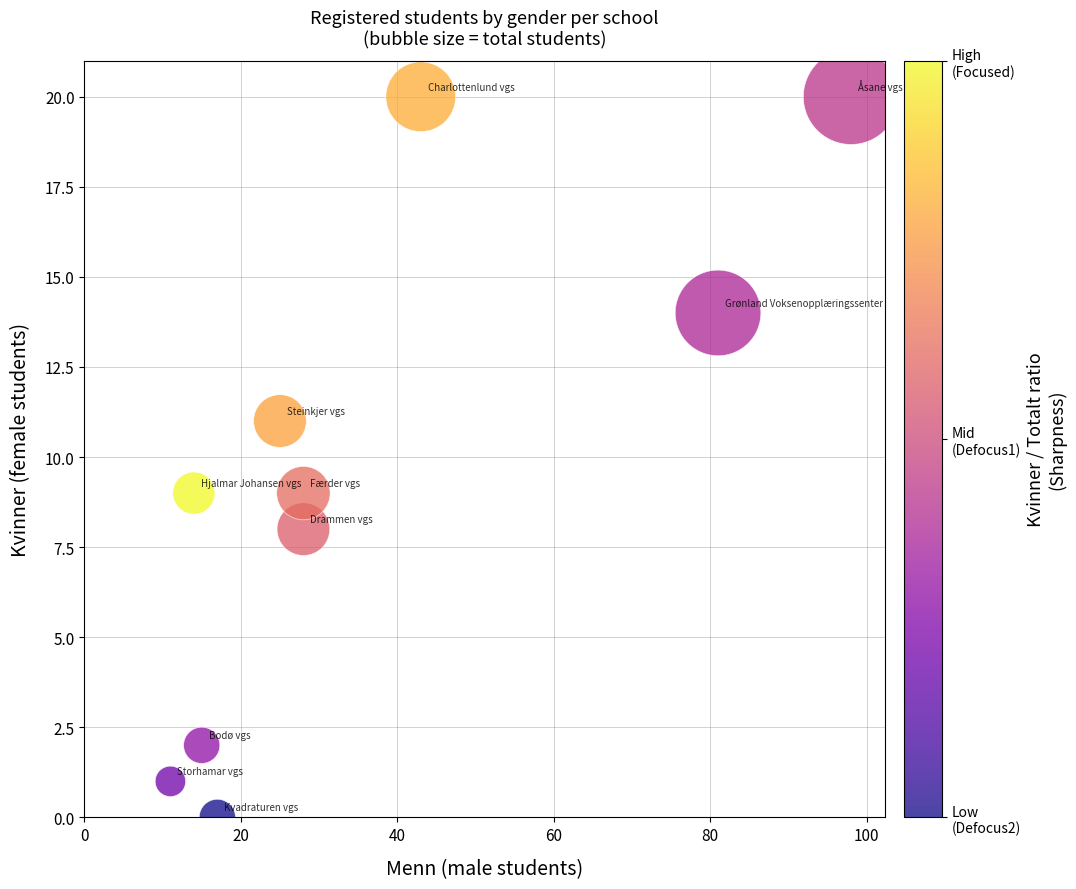

What is the range of Y values (max minus min)?

20